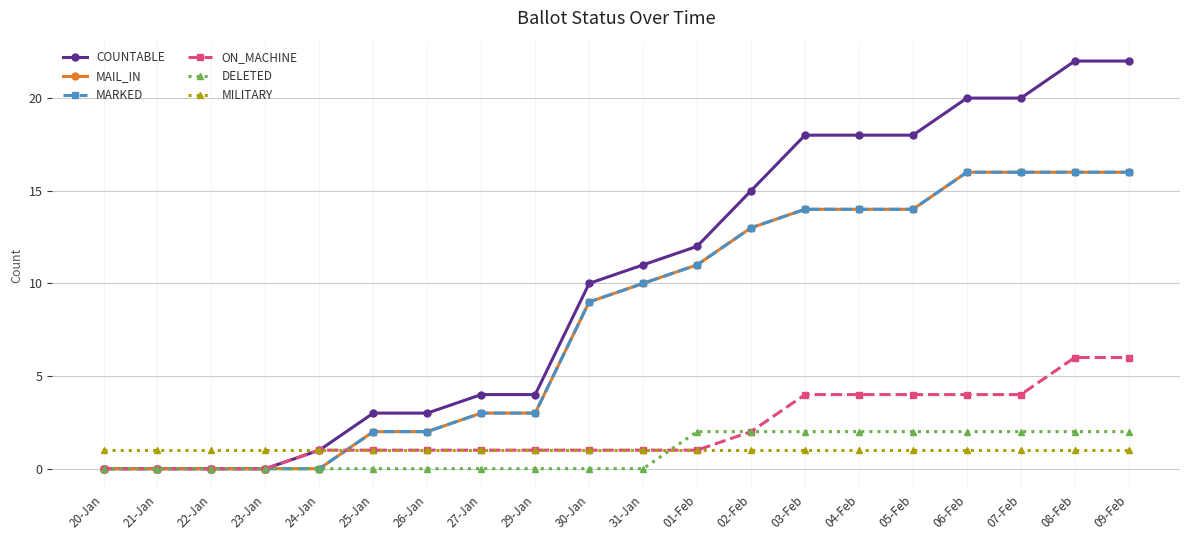

Which series has the largest total across all categories?

COUNTABLE